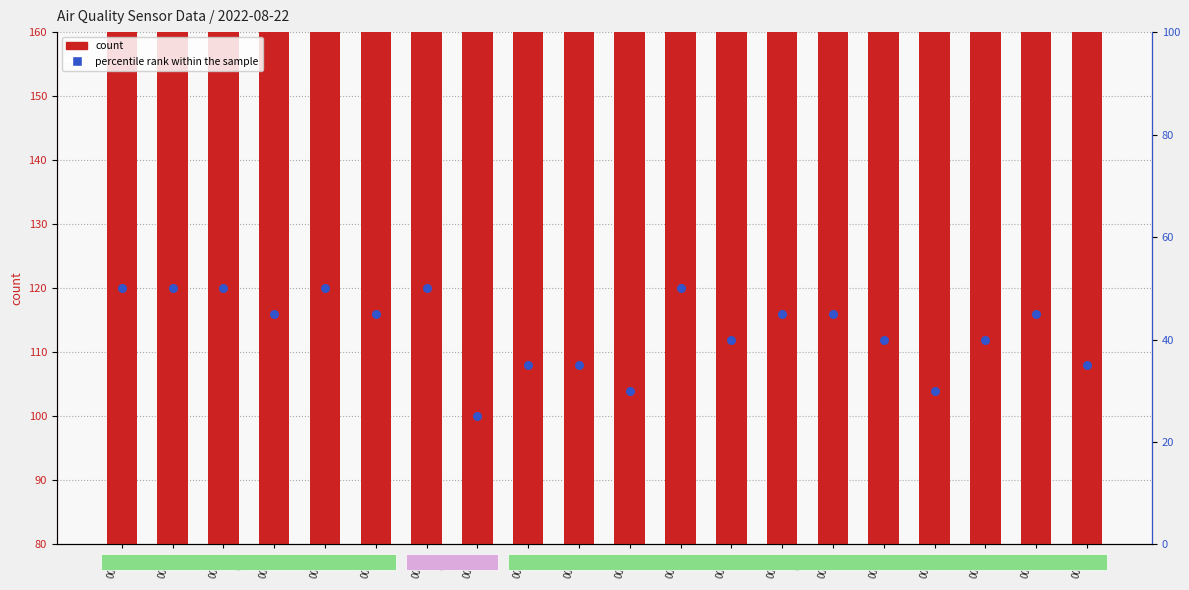

Which series contains the lowest Y value?

percentile rank within the sample